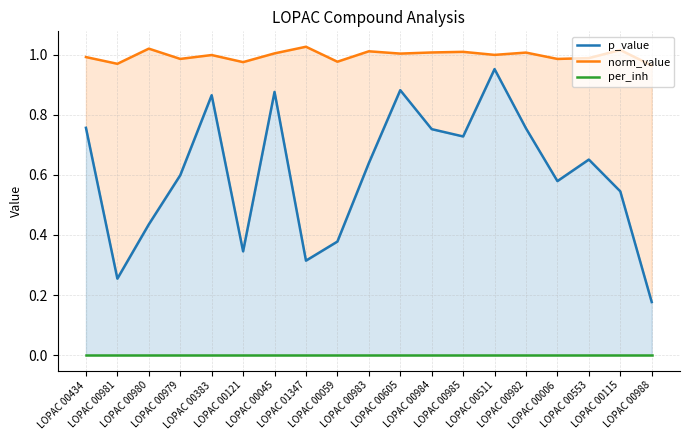

What are all the series names shown in the legend?

p_value, norm_value, per_inh